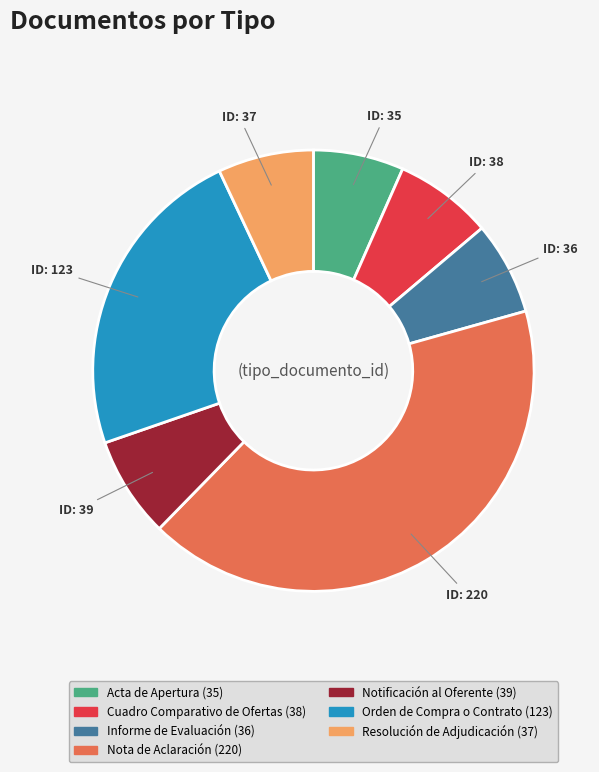

What is the ratio of the value at Resolución de Adjudicación to the value at Notificación al Oferente?

0.9